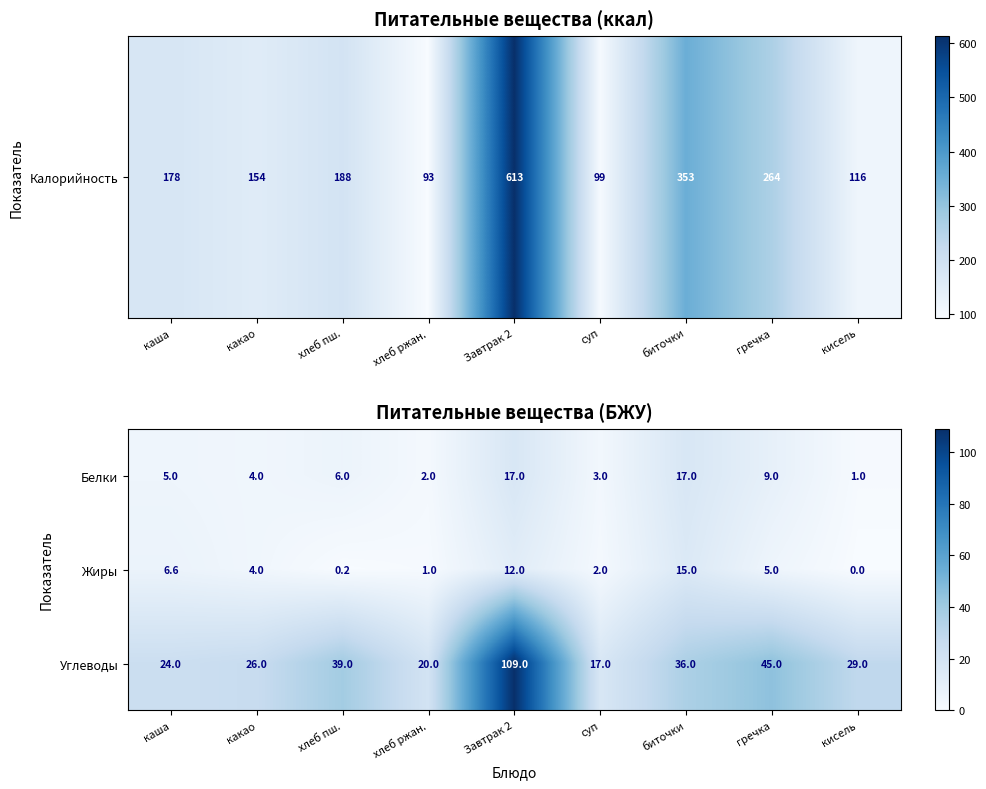

True or false: Жиры has a value of 6.7 at гречка.

False